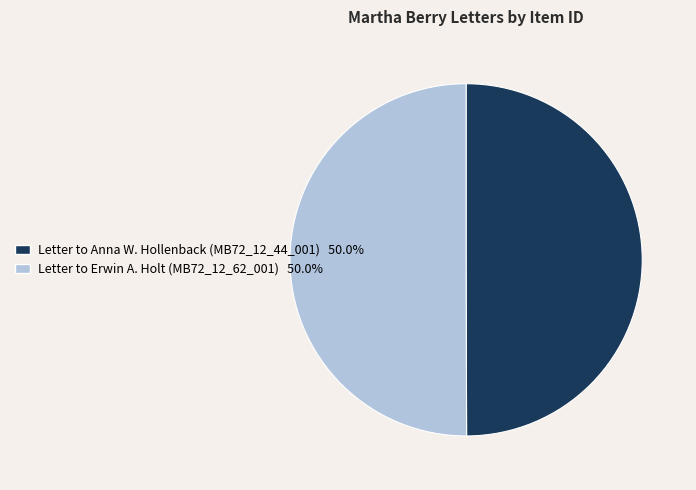

Approximately how many times larger is the value at Letter to Erwin A. Holt (MB72_12_62_001) compared to Letter to Anna W. Hollenback (MB72_12_44_001)?

1.0